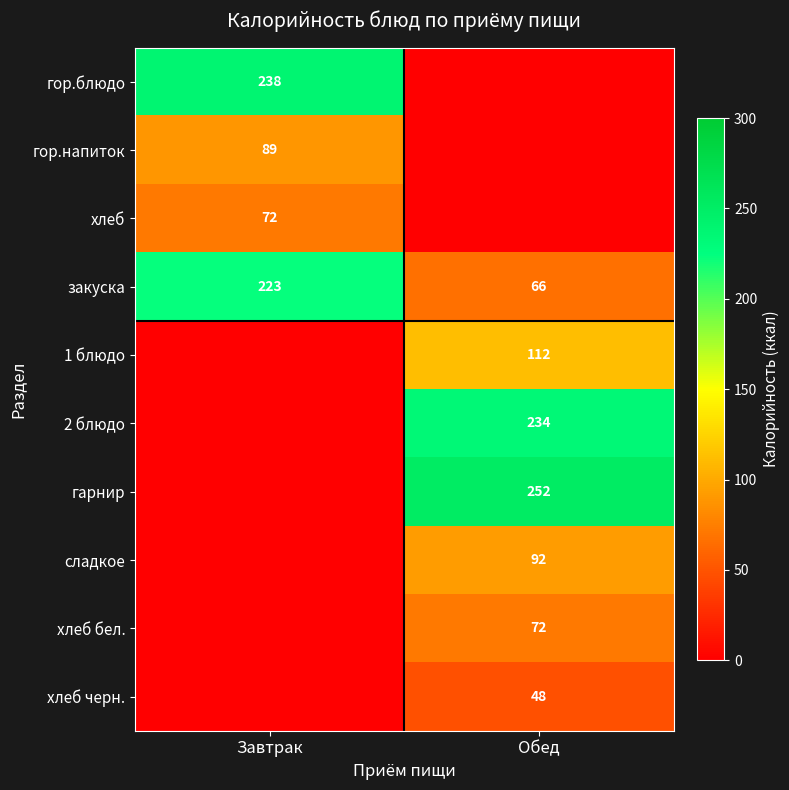

What is the difference between the закуска values at Обед and Завтрак?

157